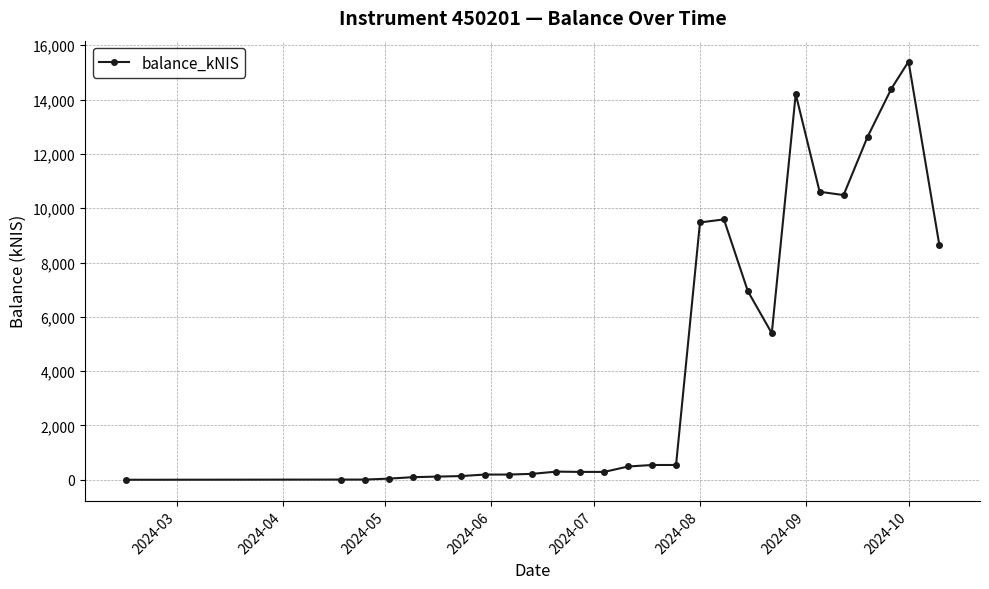

What is the value of the 17th point from the left?

9474.8